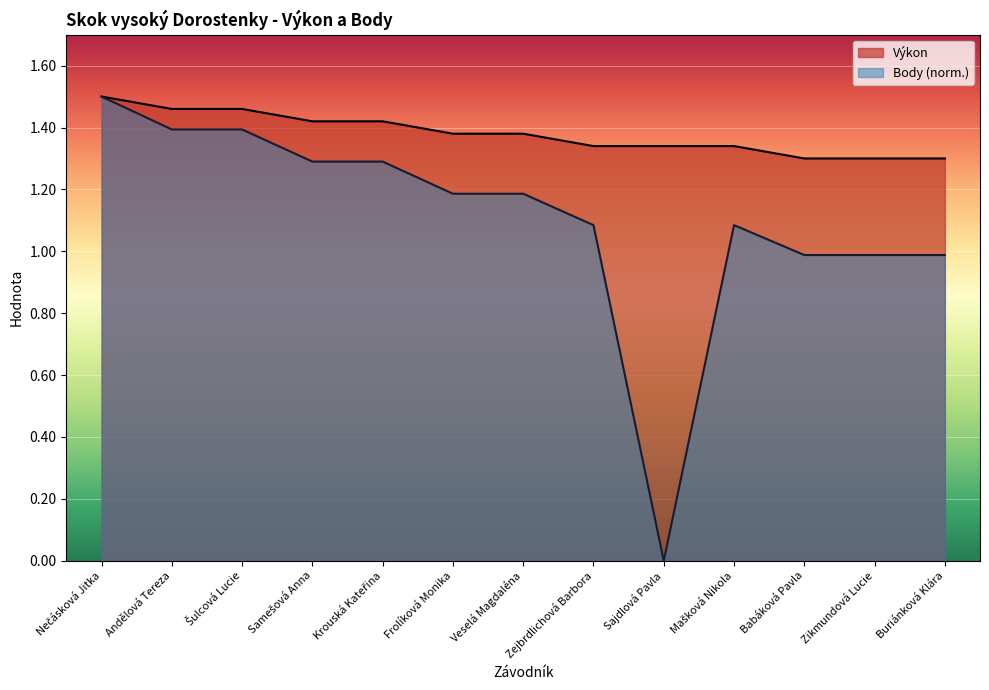

How many data points does each series have?

13